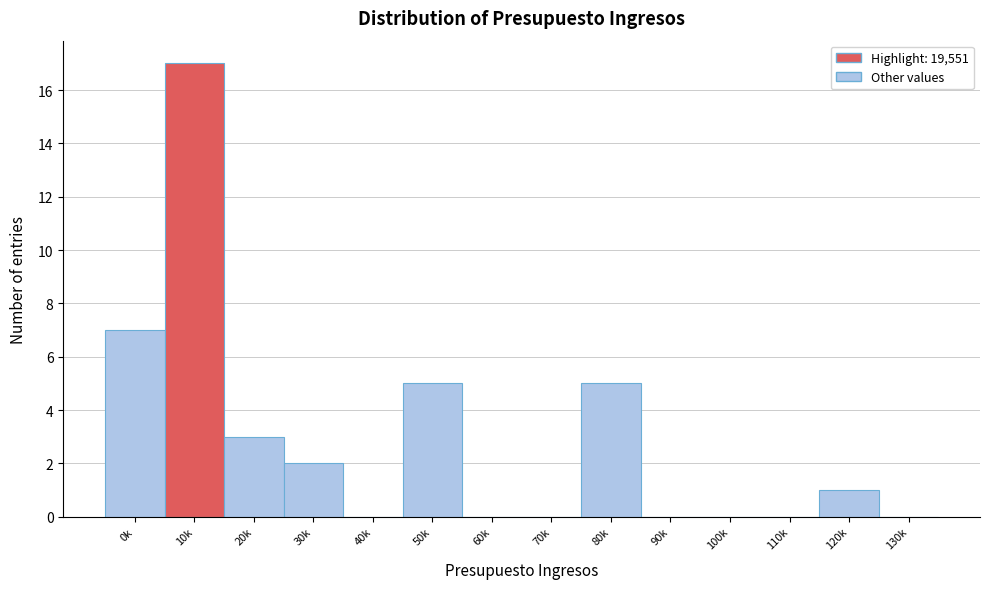

Reading left to right, extract all data points from this chart.

0k=7	10k=17	20k=3	30k=2	40k=0	50k=5	60k=0	70k=0	80k=5	90k=0	100k=0	110k=0	120k=1	130k=0